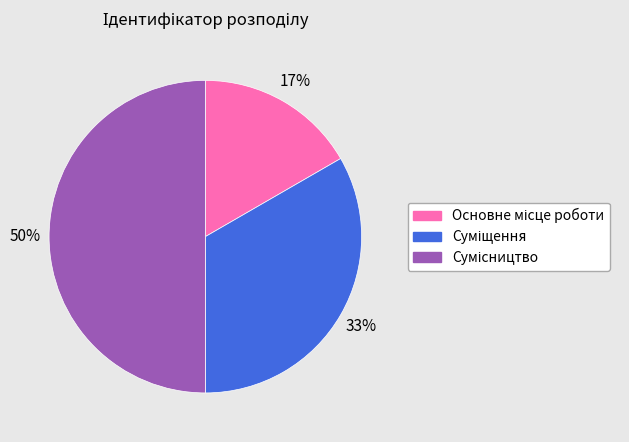

How many segments does this pie chart have?

3